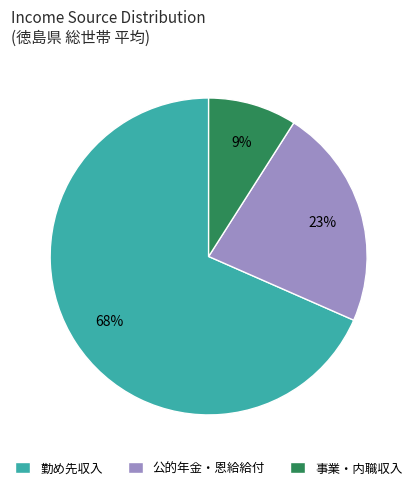

Which category accounts for the majority?

勤め先収入